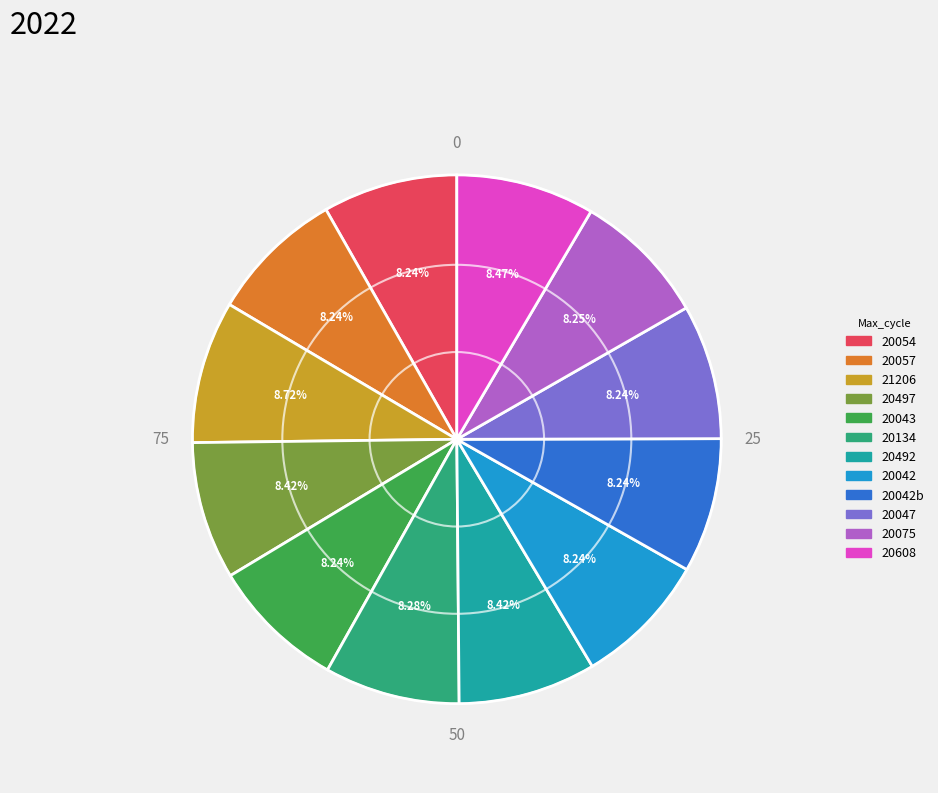

Is 20057 the majority of the pie?

No